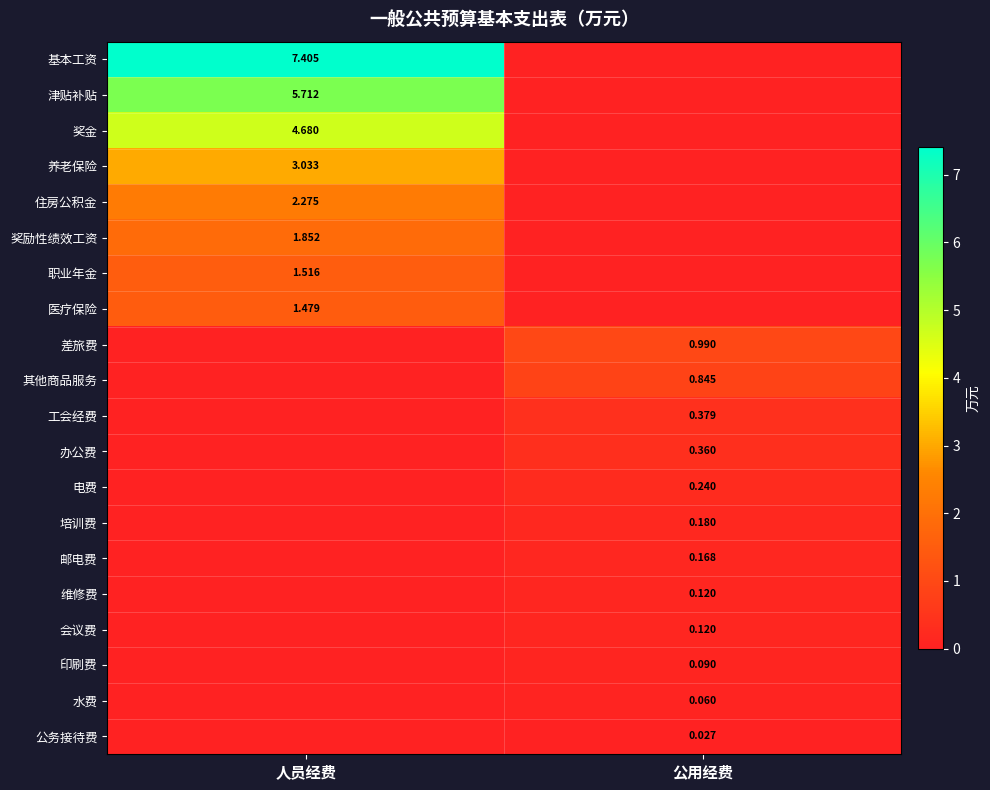

Is the value of 电费 at 公用经费 greater than the value of 住房公积金 at 人员经费?

No